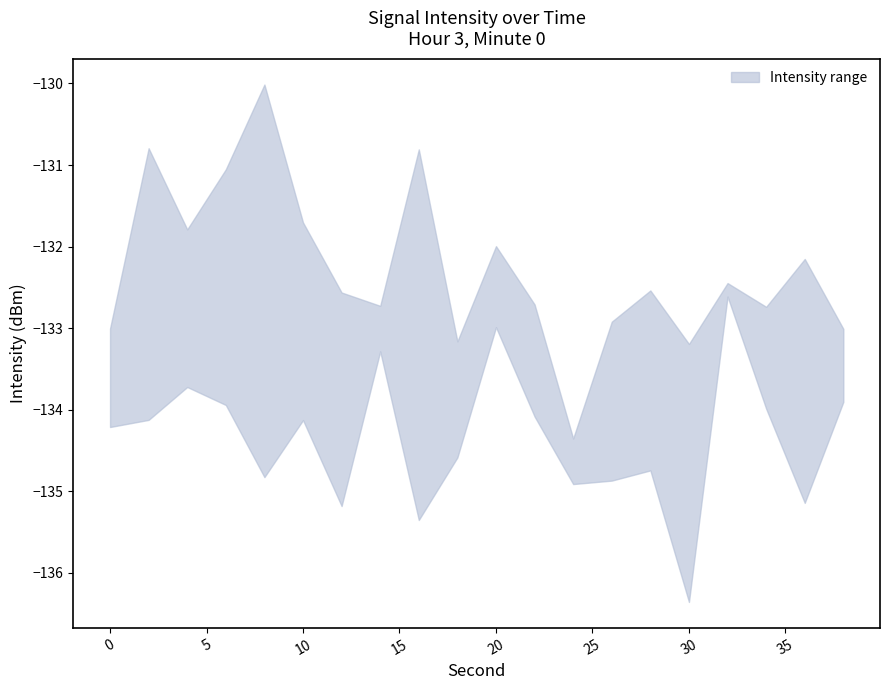

Is this an area chart (filled region under the line)?

No